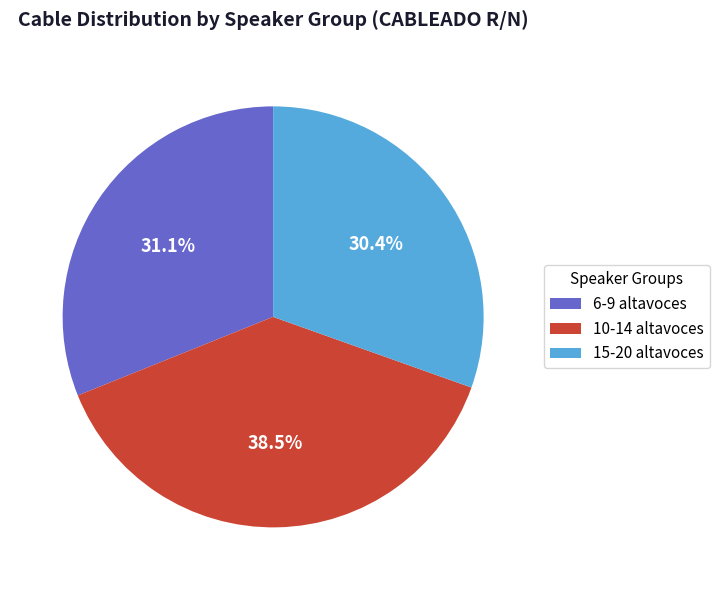

Which slice is the largest?

10-14 altavoces